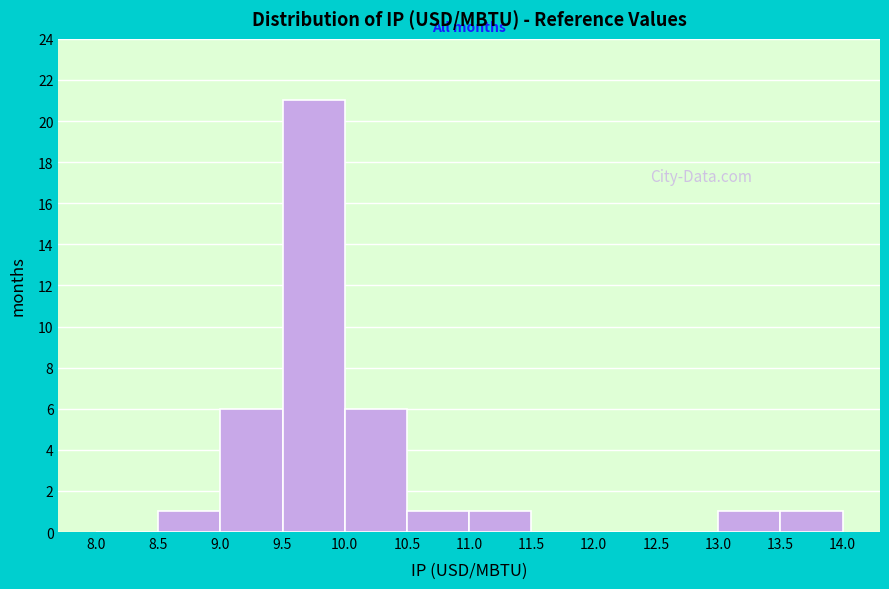

Reading left to right, list every bar in this chart as the range it spans on the x-axis followed by its height. The values are not printed on the chart, so give them approximately, as read against the axis.

8.0 to 8.5: 0
8.5 to 9.0: 1
9.0 to 9.5: 6
9.5 to 10.0: 21
10.0 to 10.5: 6
10.5 to 11.0: 1
11.0 to 11.5: 1
11.5 to 12.0: 0
12.0 to 12.5: 0
12.5 to 13.0: 0
13.0 to 13.5: 1
13.5 to 14.0: 1